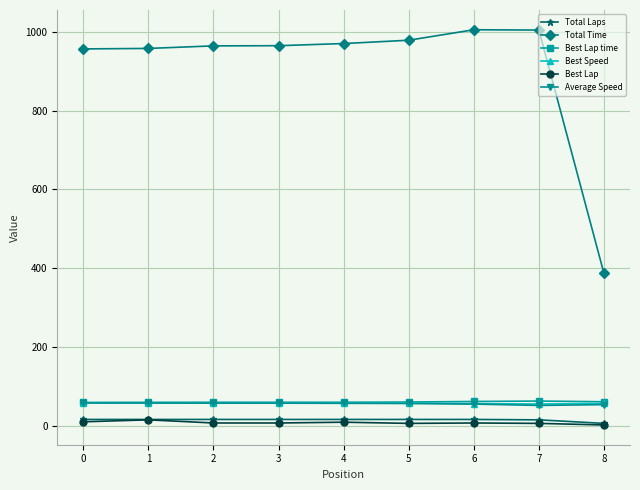

Does the chart have visible grid lines?

Yes